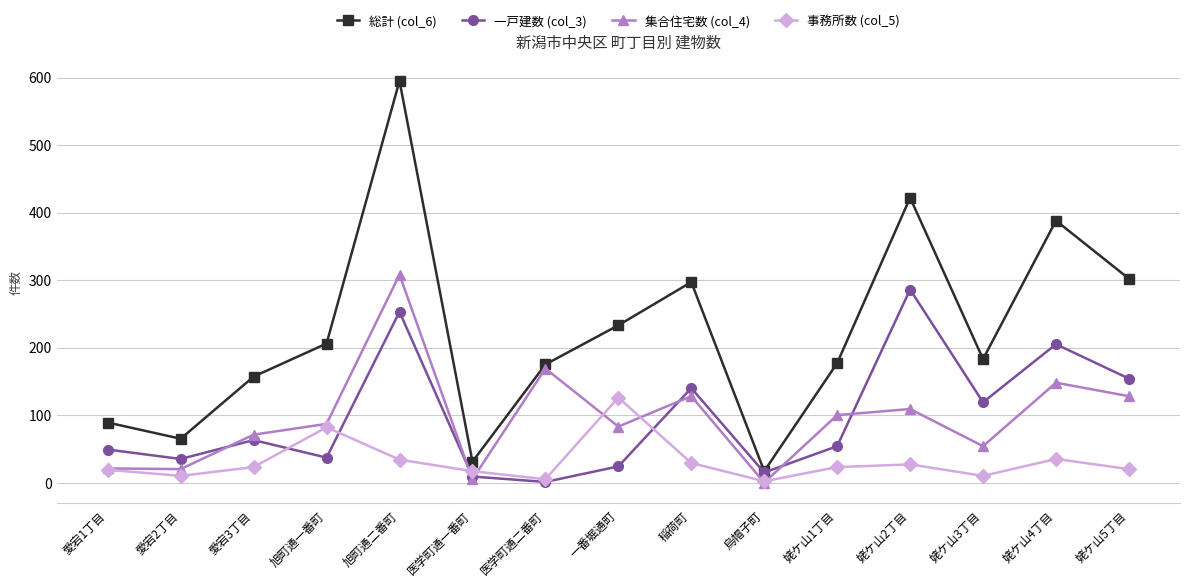

How many distinct data groups are displayed?

4